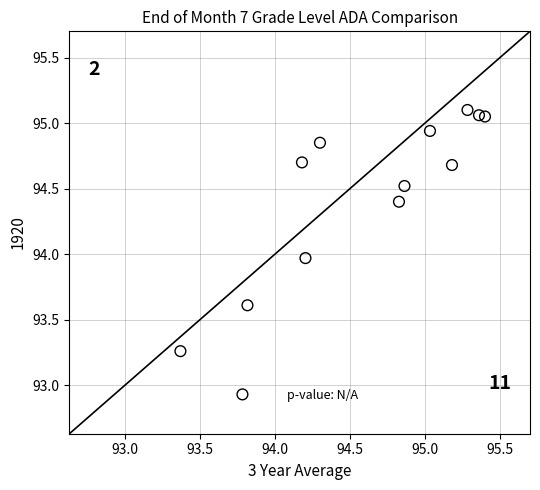

What is the range of X values (max minus min)?

2.0